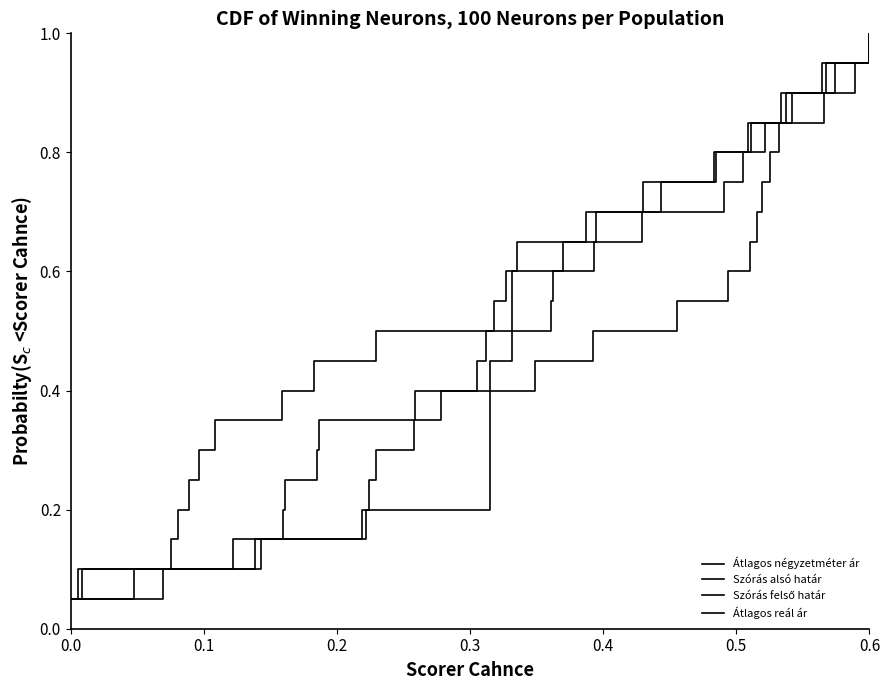

Which series has the largest range (max minus min)?

Átlagos négyzetméter ár